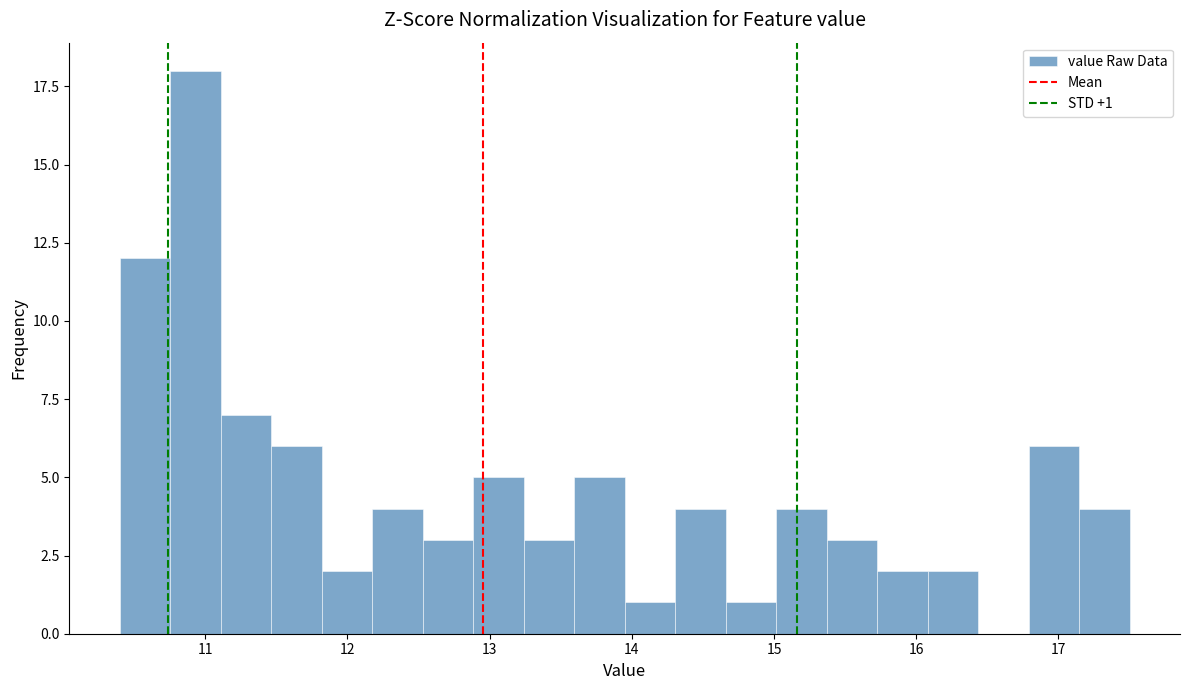

Read against the x-axis, roughly where is the centre of the tallest bar?

10.9